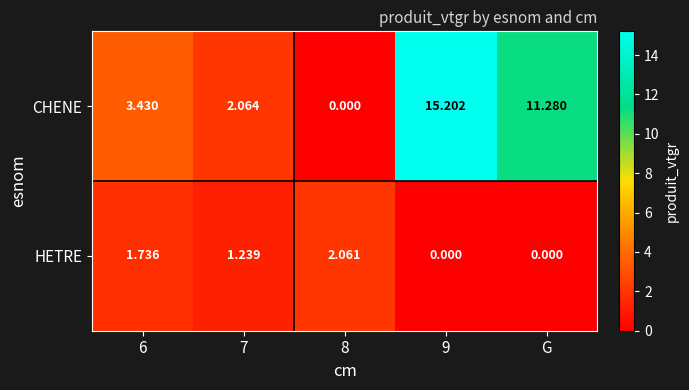

At which category is the sum across all series the highest?

9